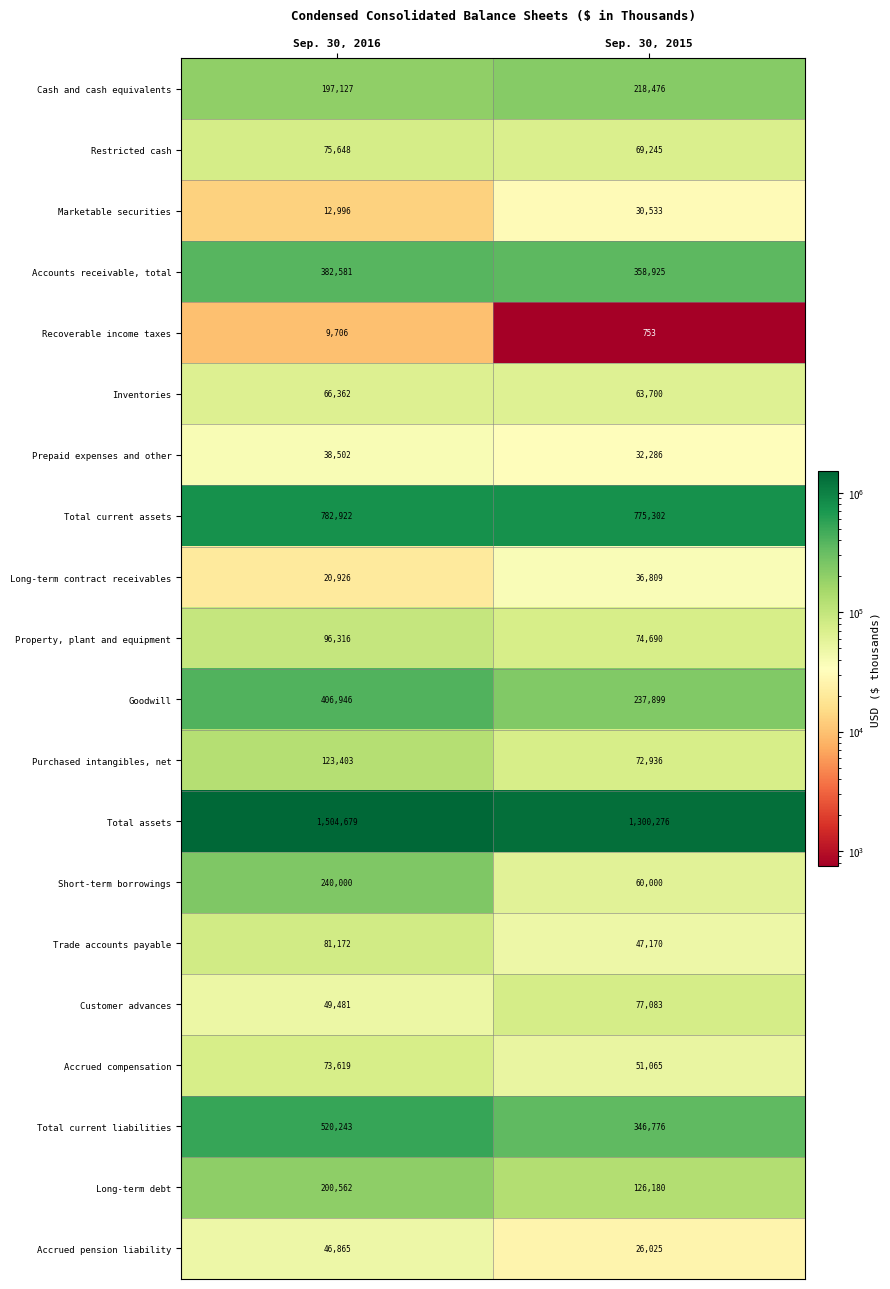

What is the spread (max minus min) of values at Sep. 30, 2016?

1494973